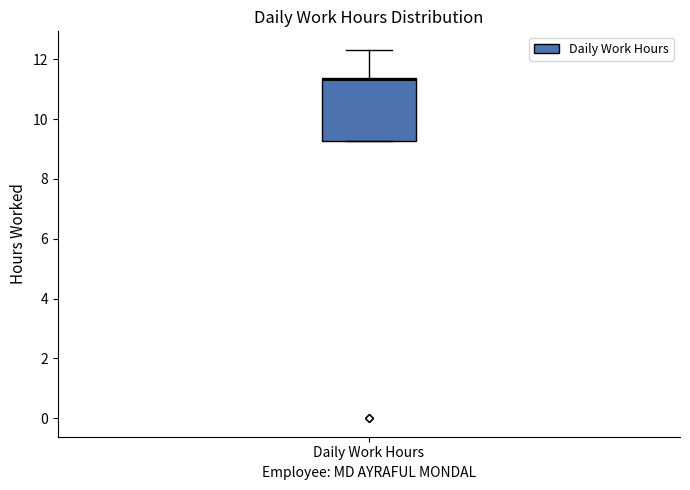

Read this box plot against the y-axis: the position of the median line, the range covered by the box, and the ends of both whiskers. The values are not printed on the chart, so give them approximately, as read against the axis.

median 11.4 (just below the box's upper edge), box 9.2 to 11.4, whiskers 9.2 to 12.4